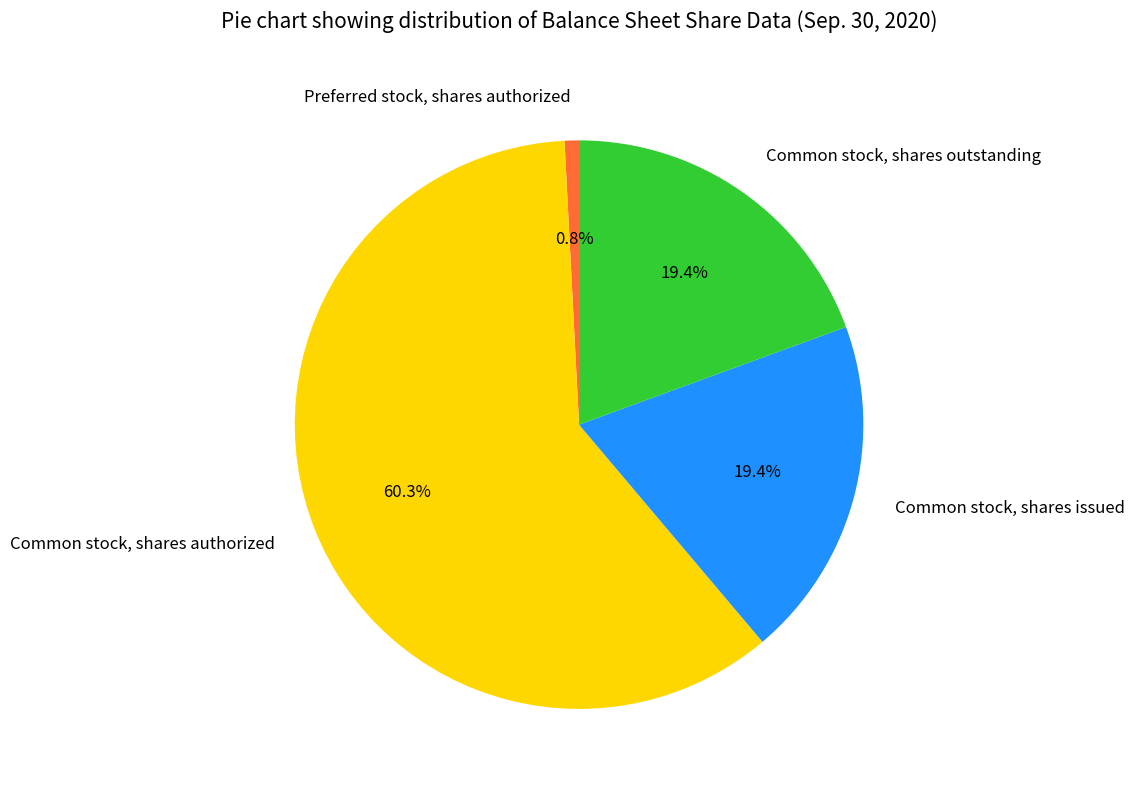

Between Preferred stock, shares authorized and Common stock, shares issued, which is larger?

Common stock, shares issued